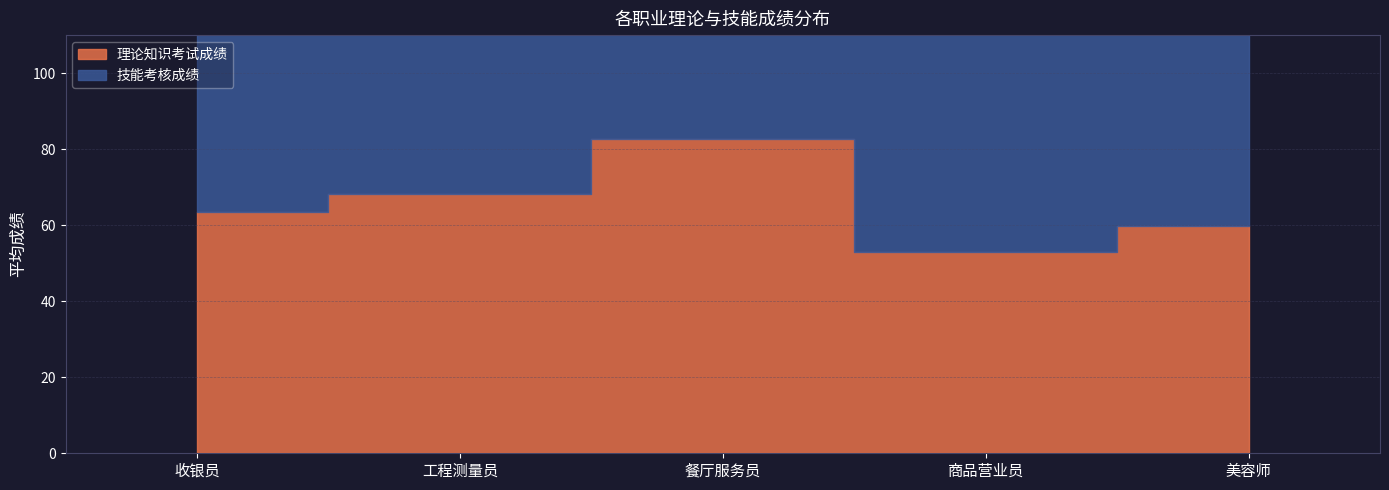

At which label does 技能考核成绩 reach its minimum?

美容师